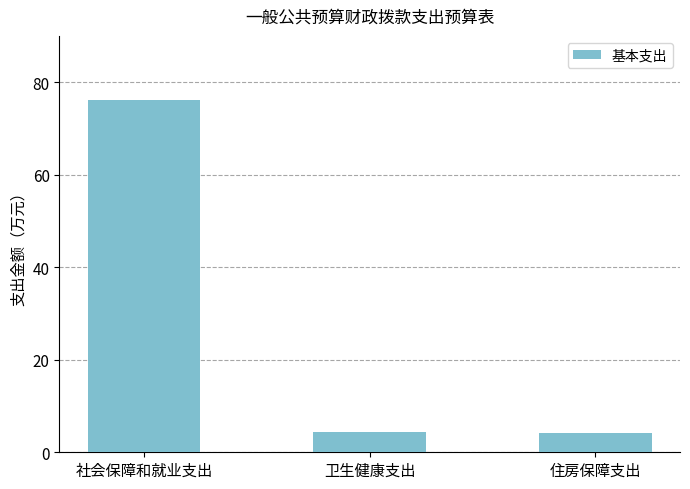

How many distinct data groups are displayed?

1